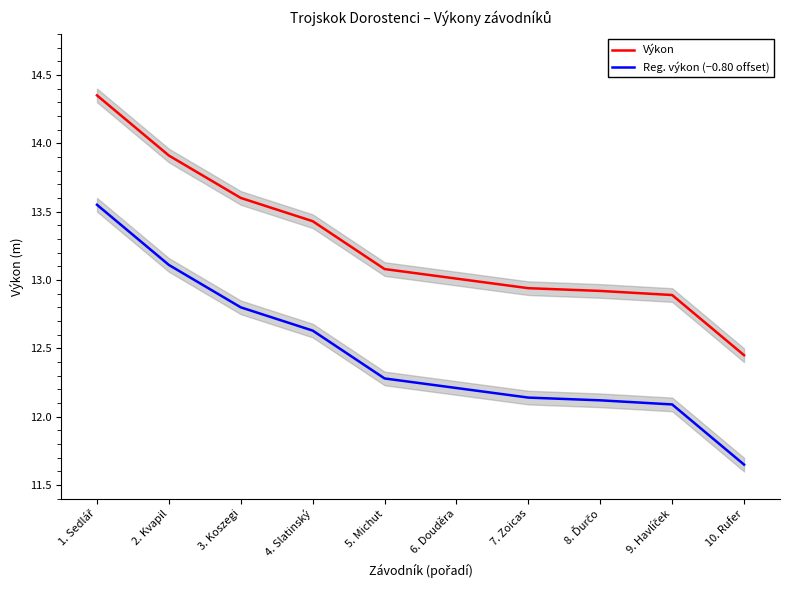

Which category has the lowest value in the Reg. výkon (−0.80 offset) series?

10. Rufer